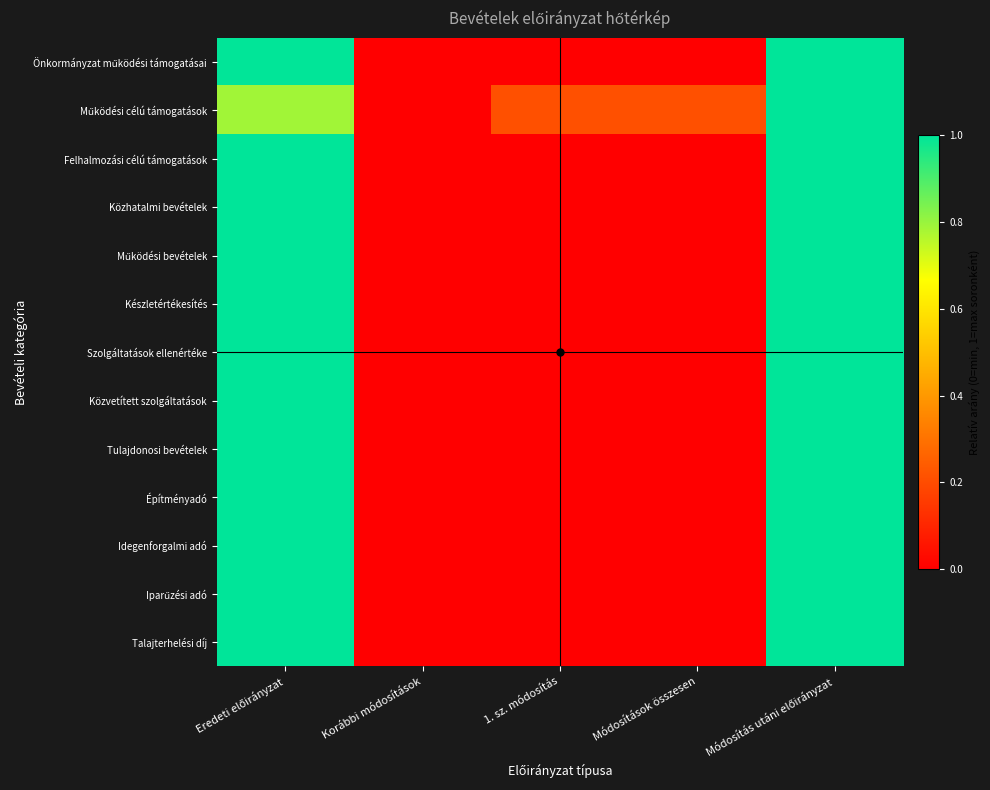

Which series has the largest range (max minus min)?

Önkormányzat működési támogatásai